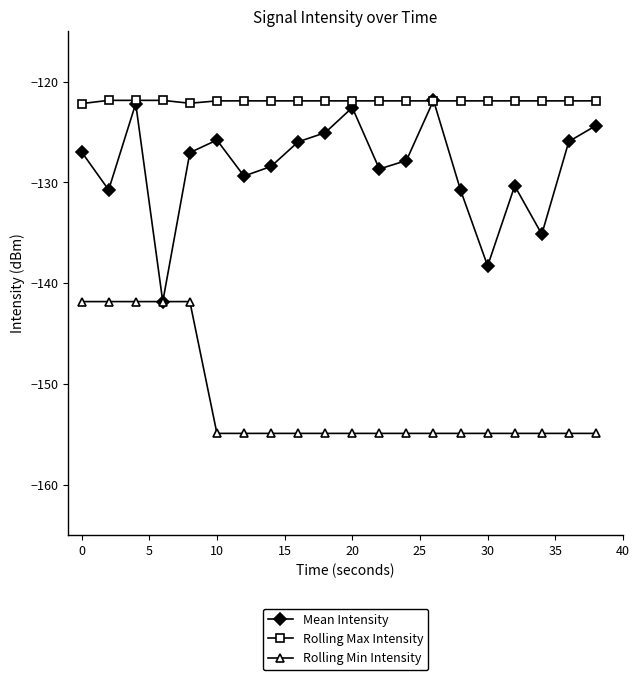

Count the number of data series in this chart.

3